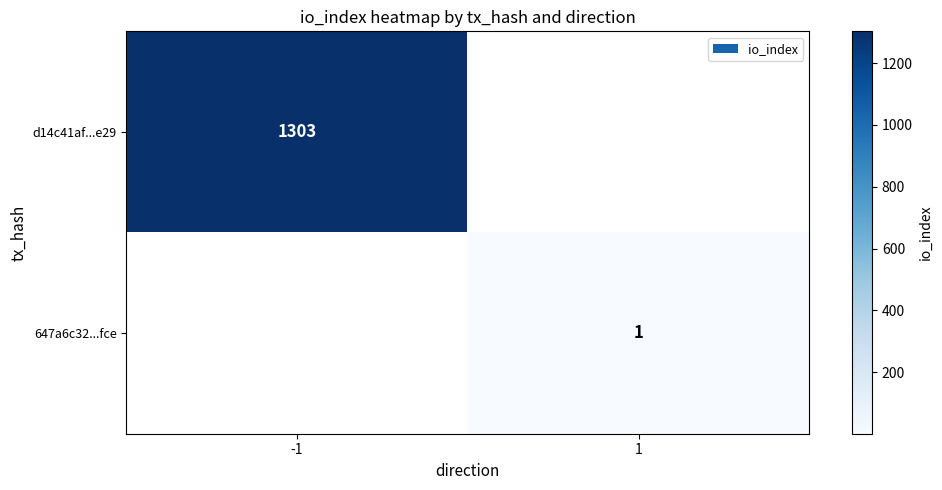

Between 1 and -1, which is larger?

-1